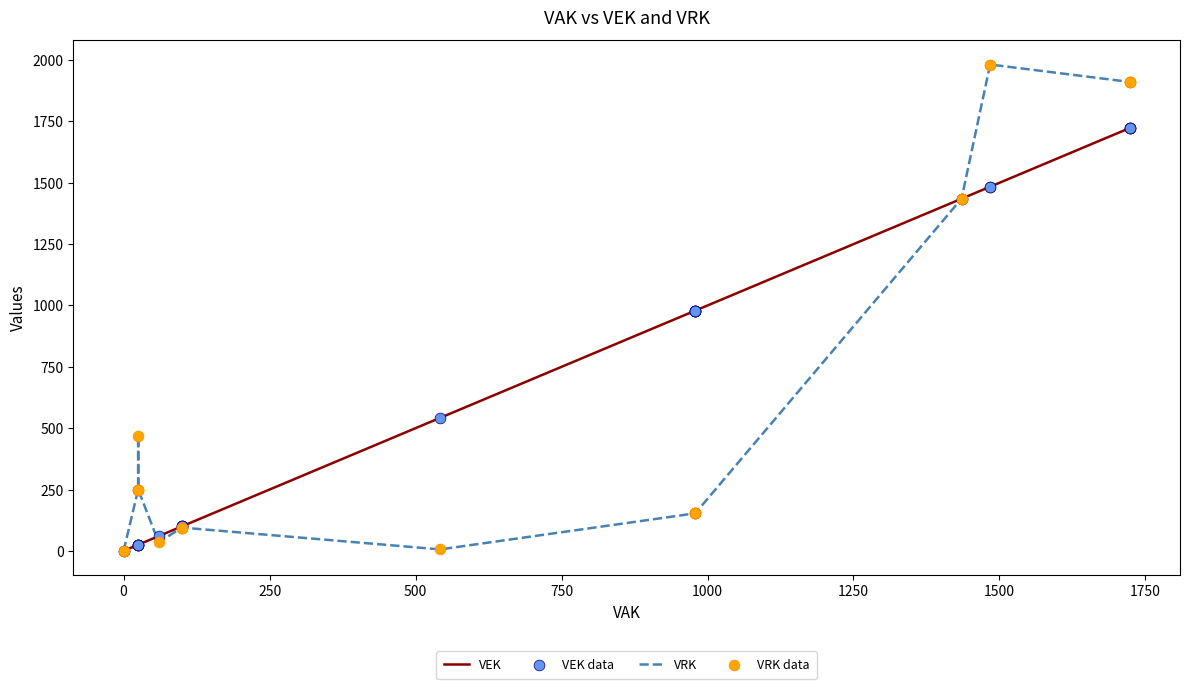

Is the value of VEK data at 250 greater than the value of VRK at 15?

No